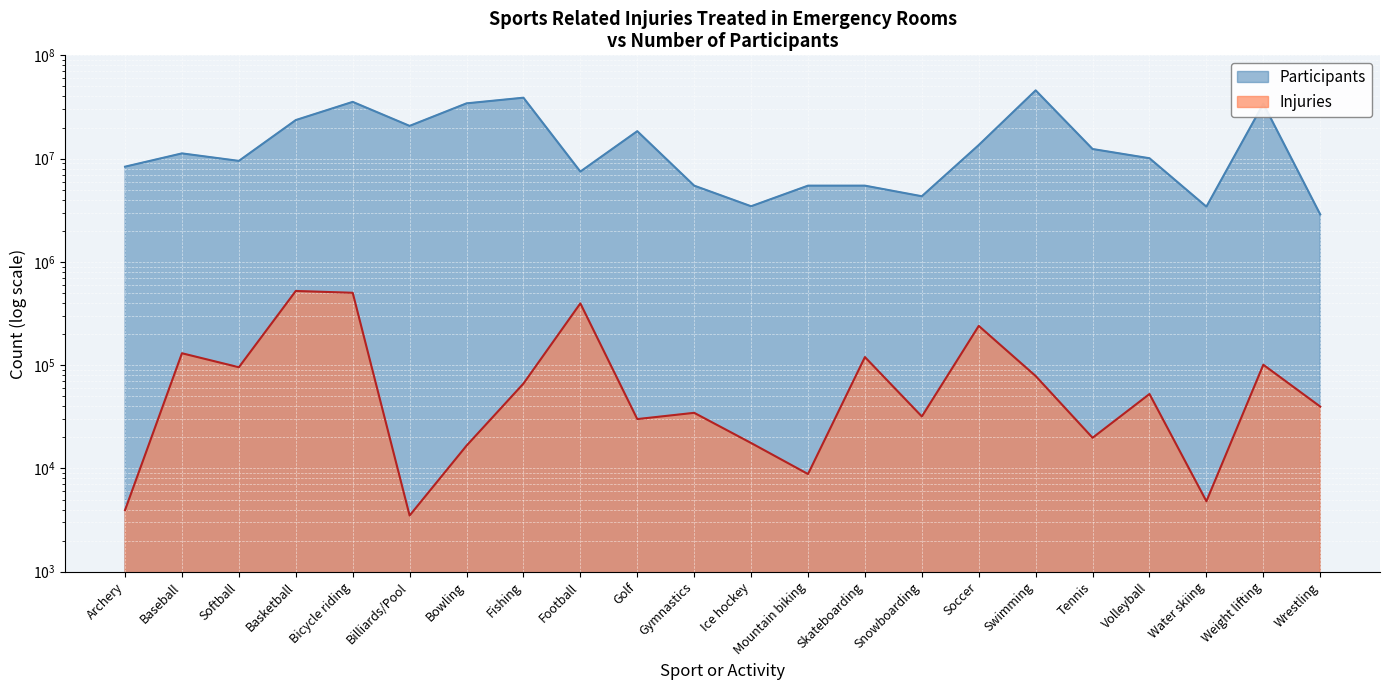

True or false: Participants and Injuries intersect in this chart.

False